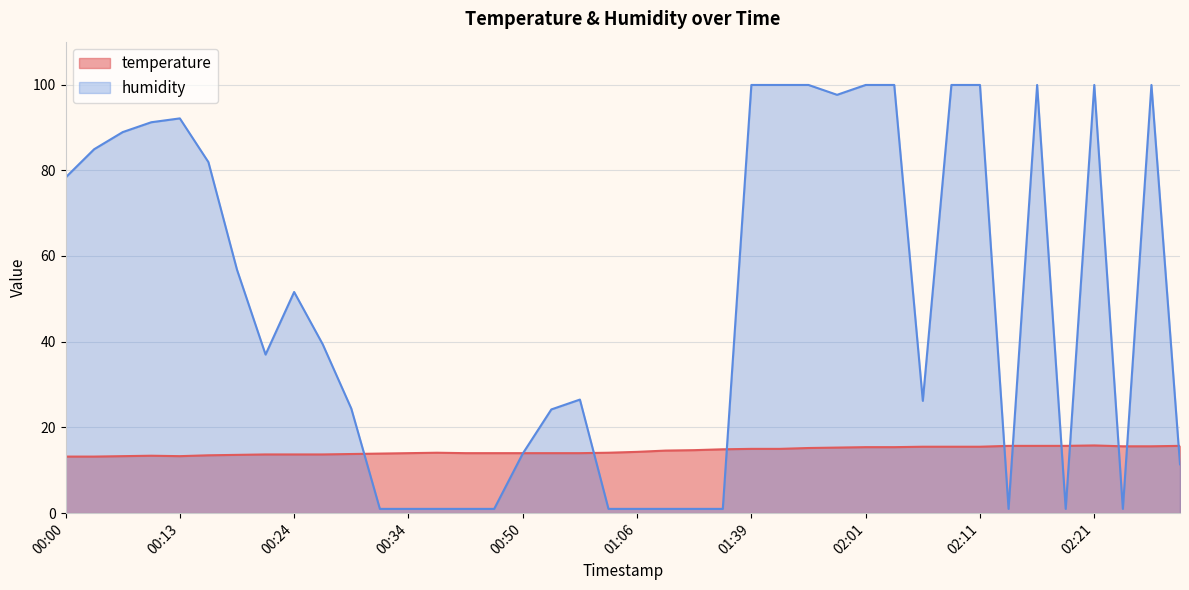

Reading left to right, extract all data points from this chart.

temperature: 00:00=13.2	00:02=13.2	00:05=13.3	00:11=13.4	00:13=13.3	00:16=13.5	00:18=13.6	00:21=13.7	00:24=13.7	00:26=13.7	00:29=13.8	00:31=13.9	00:34=14.0	00:36=14.1	00:39=14.0	00:42=14.0	00:50=14.0	00:52=14.0	00:55=14.0	01:00=14.1	01:06=14.3	01:17=14.6	01:20=14.7	01:34=14.9	01:39=15.0	01:42=15.0	01:56=15.2	01:59=15.3	02:01=15.4	02:04=15.4	02:06=15.5	02:09=15.5	02:11=15.5	02:14=15.7	02:16=15.7	02:19=15.7	02:21=15.8	02:24=15.6	02:26=15.6	02:29=15.7
humidity: 00:00=78.3	00:02=84.9	00:05=88.9	00:11=91.2	00:13=92.1	00:16=81.9	00:18=56.8	00:21=37.0	00:24=51.6	00:26=39.4	00:29=24.4	00:31=1.0	00:34=1.0	00:36=1.0	00:39=1.0	00:42=1.0	00:50=13.9	00:52=24.2	00:55=26.5	01:00=1.0	01:06=1.0	01:17=1.0	01:20=1.0	01:34=1.0	01:39=99.9	01:42=99.9	01:56=99.9	01:59=97.6	02:01=99.9	02:04=99.9	02:06=26.2	02:09=99.9	02:11=99.9	02:14=1.0	02:16=99.9	02:19=1.0	02:21=99.9	02:24=1.0	02:26=99.9	02:29=11.4